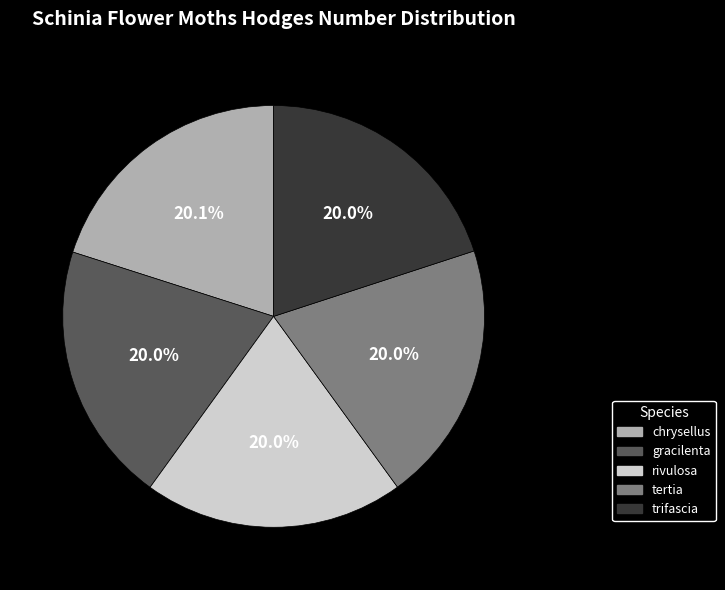

Does trifascia represent more than half of the total?

No